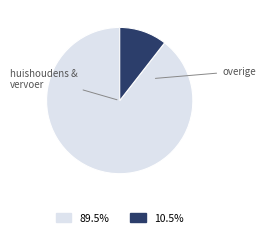

Is there a majority slice in this chart?

Yes